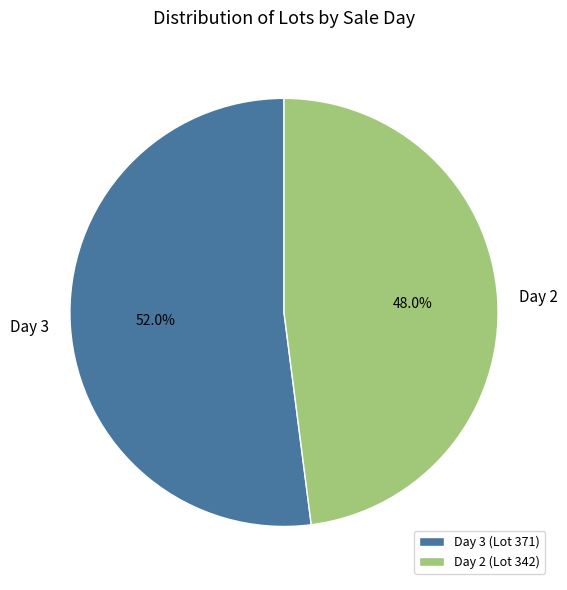

The Day 3 slice represents 52% of the pie. True or false?

True